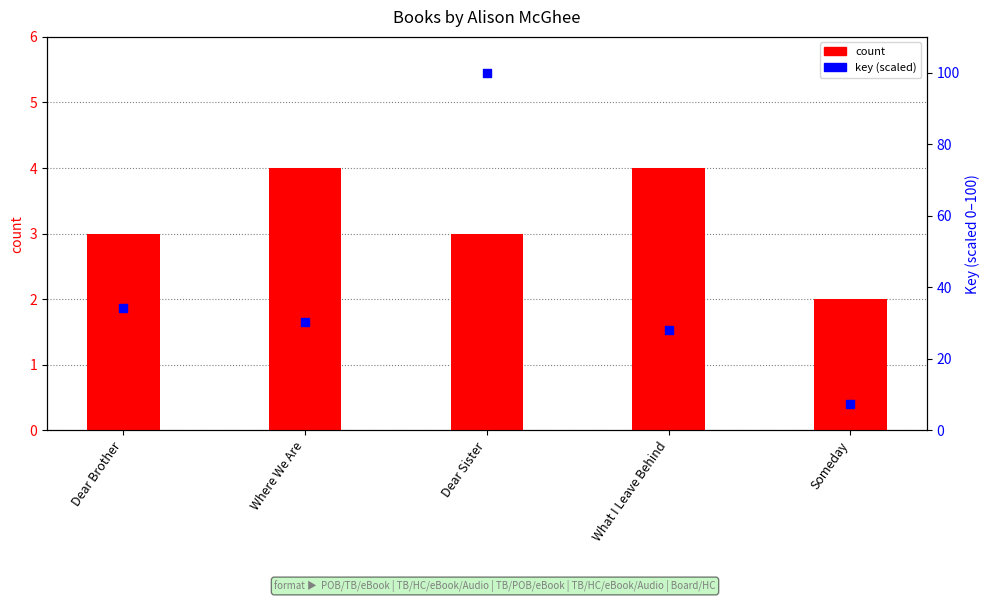

Which series has the largest total across all categories?

key (scaled)